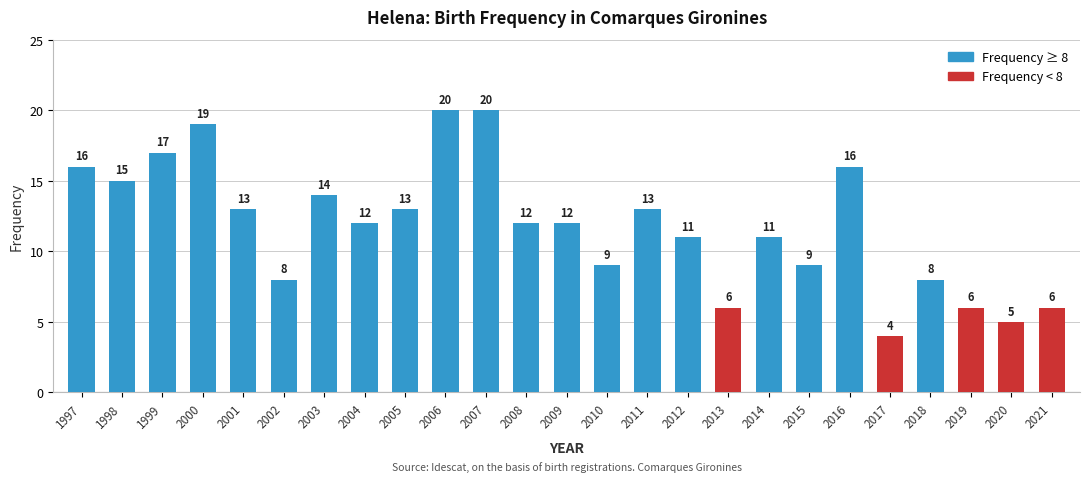

Which has a higher value, 2020 or 2004?

2004